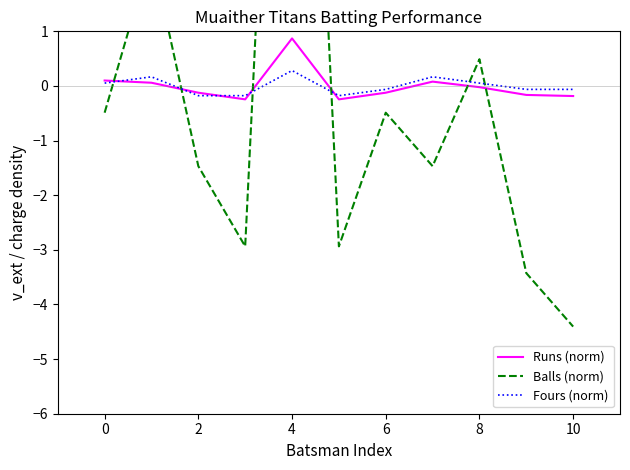

What is the highest value of the Runs (norm) series?

0.9